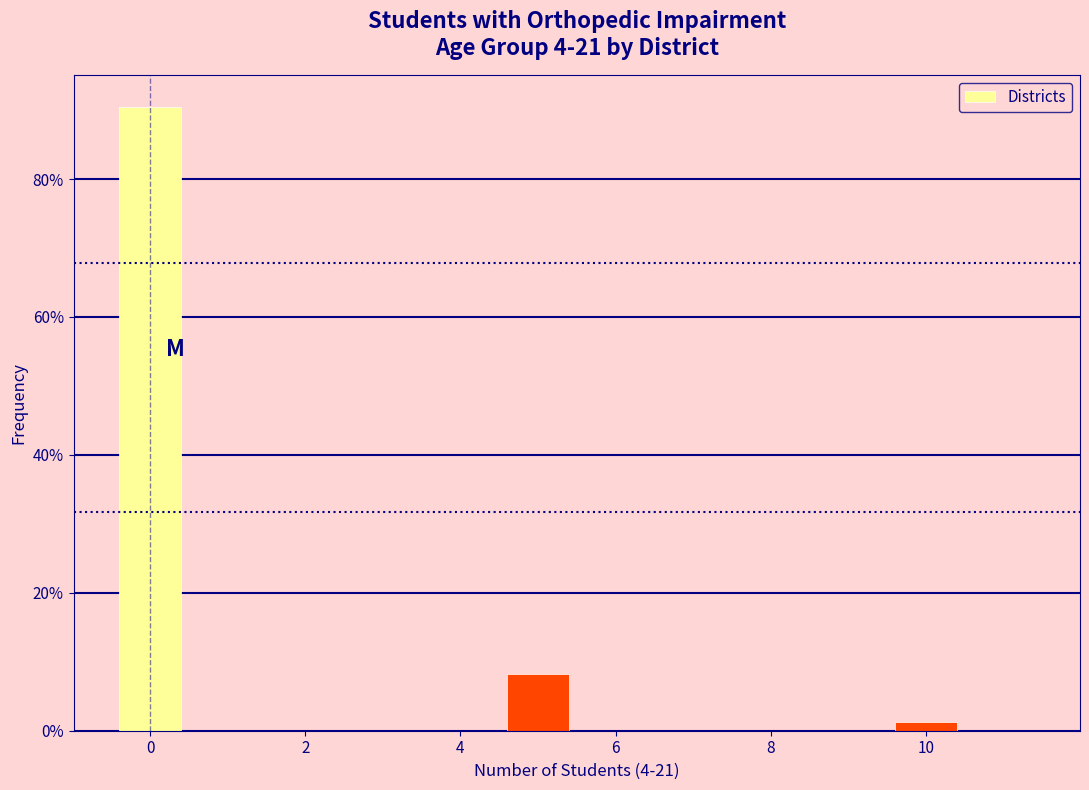

How tall is the bar that spans -0.5 to 0.5 on the x-axis? Neither the bar edges nor the heights are printed on the chart, so give them approximately, as read against the axes.

90